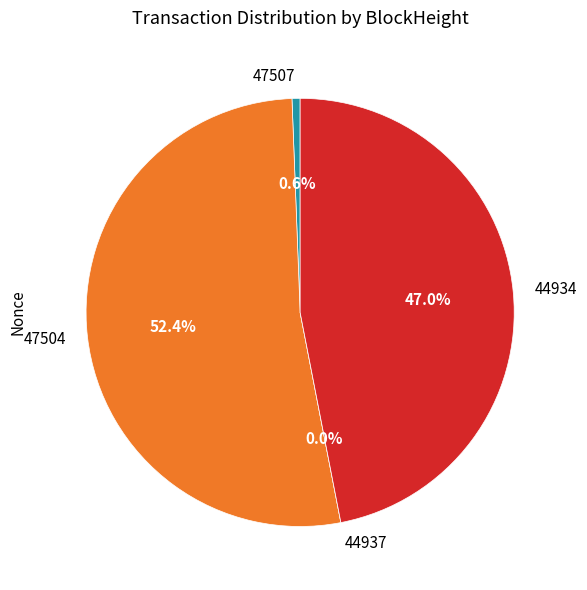

Rank the categories by value from highest to lowest.

47504, 44934, 47507, 44937